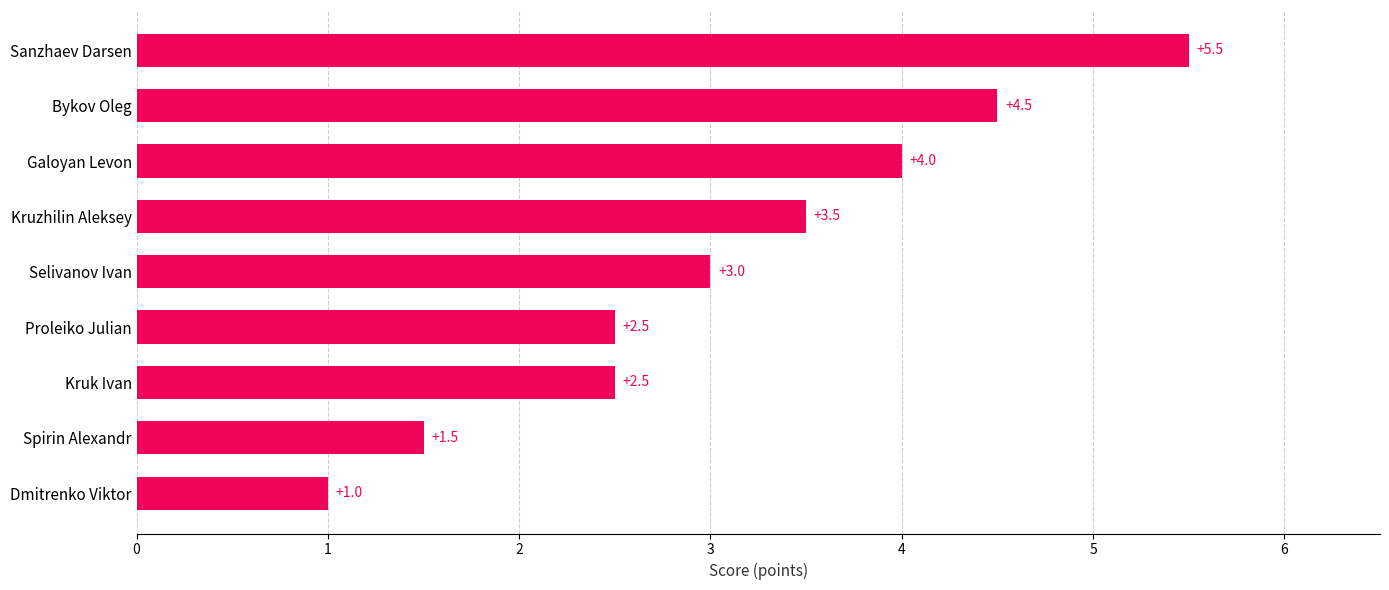

Which has a higher value, Dmitrenko Viktor or Bykov Oleg?

Bykov Oleg